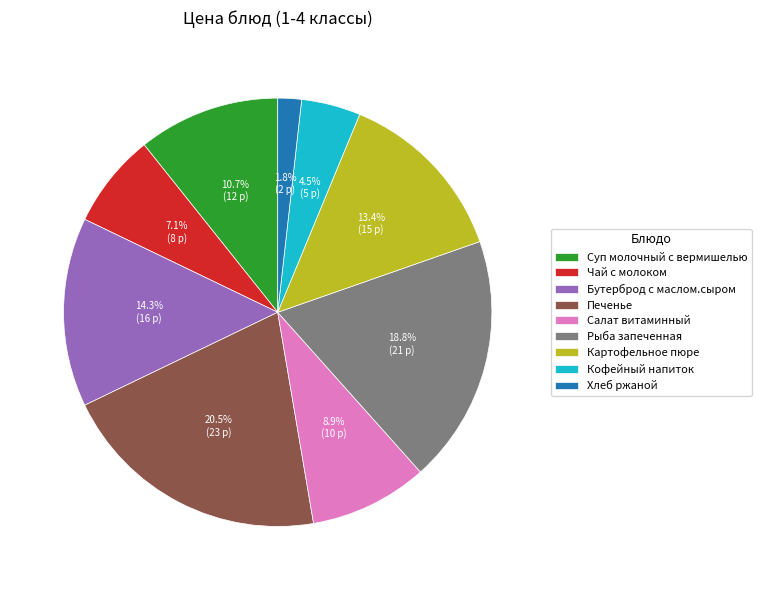

Does Бутерброд с маслом.сыром represent more than half of the total?

No